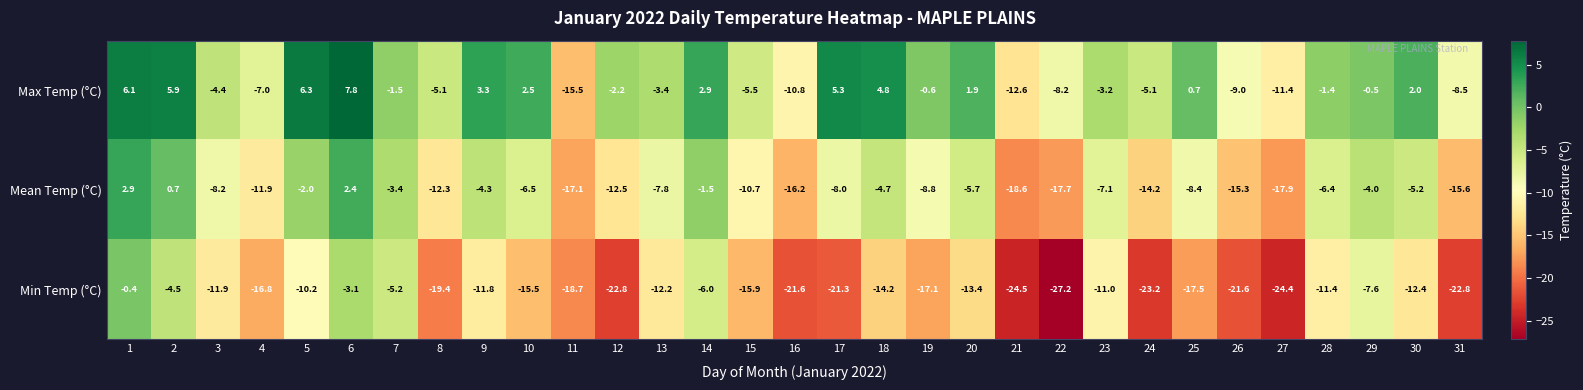

Rank the series at 12 from lowest to highest value.

Min Temp (°C), Mean Temp (°C), Max Temp (°C)